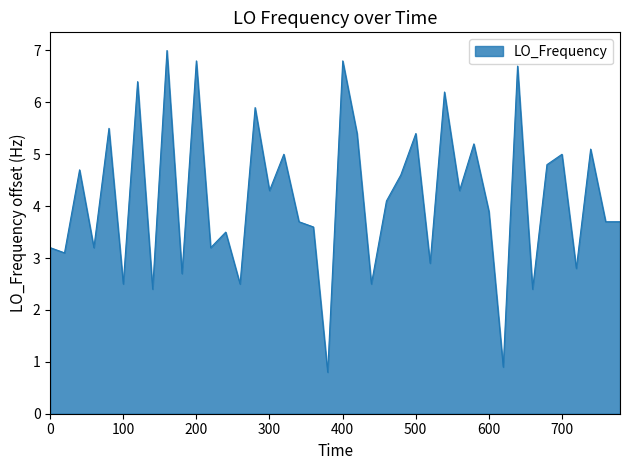

How many lines are shown in the chart?

1